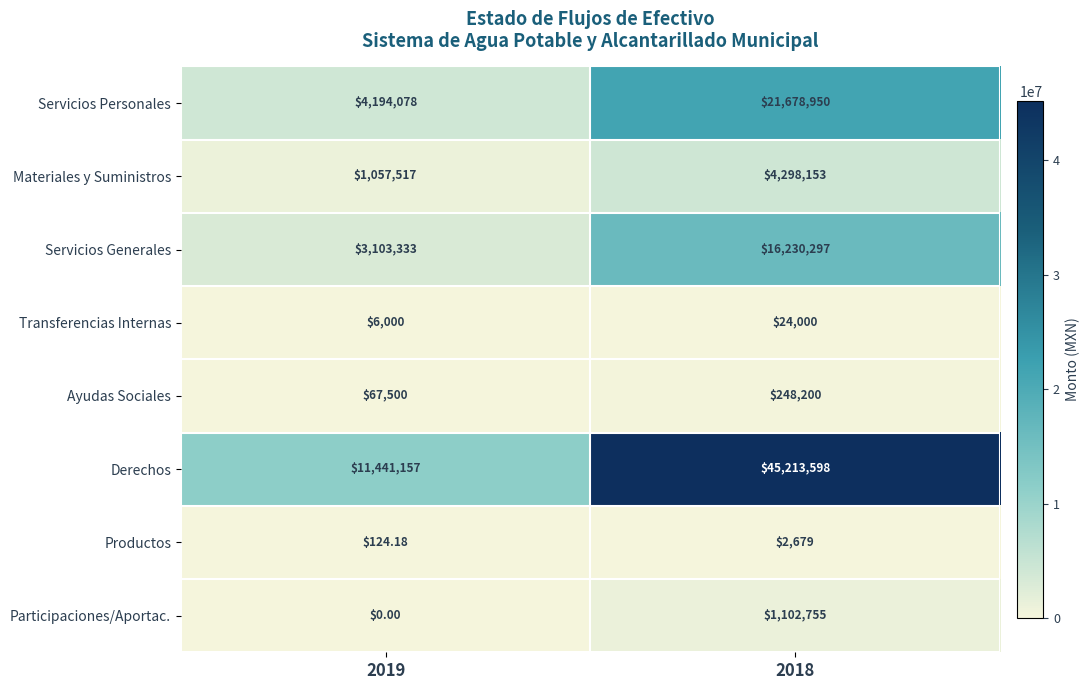

Which series has the largest total across all categories?

Derechos